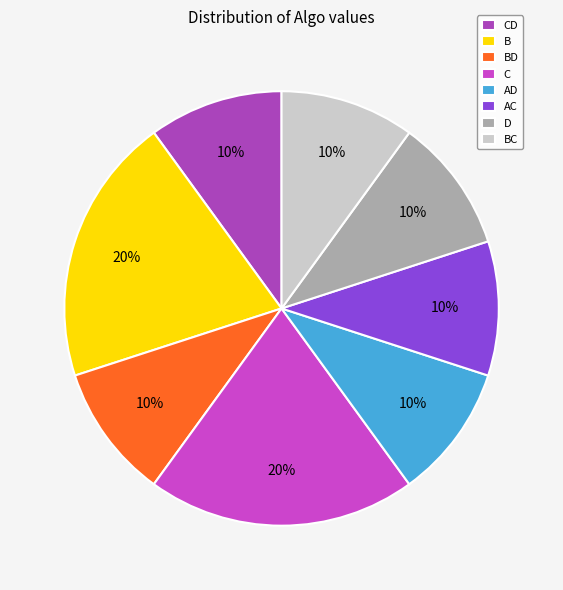

Is there any slice that represents more than half of the pie?

No